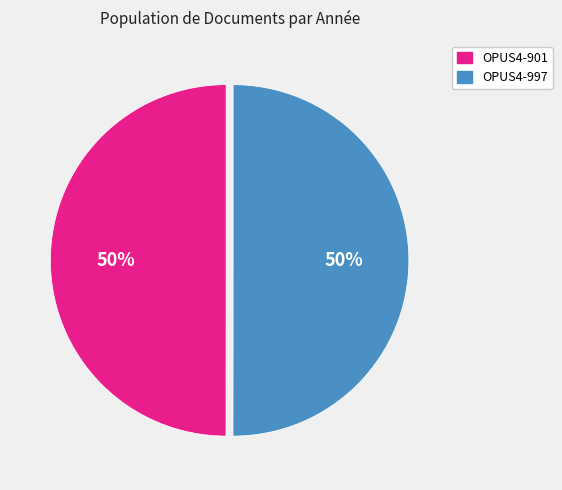

Do OPUS4-901 and OPUS4-997 together represent more than half of the pie?

Yes